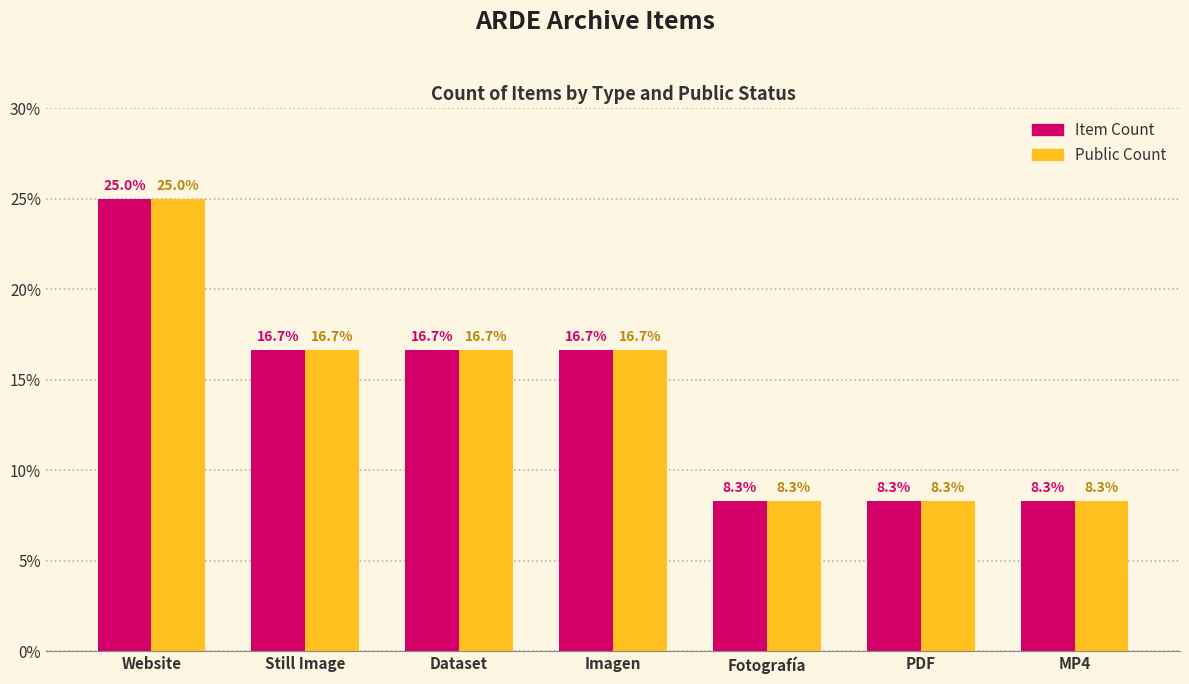

Which category has the highest value in the Item Count series?

Website